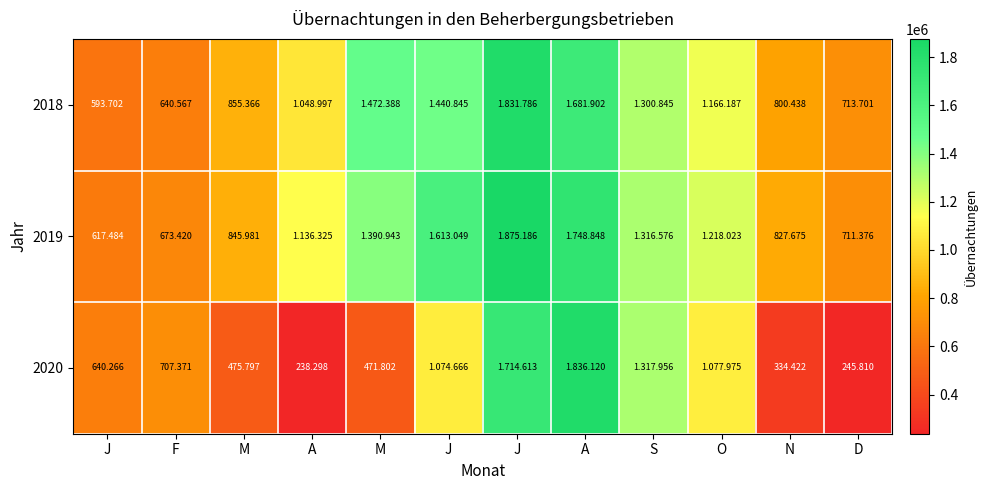

Between A and A, which is larger?

A